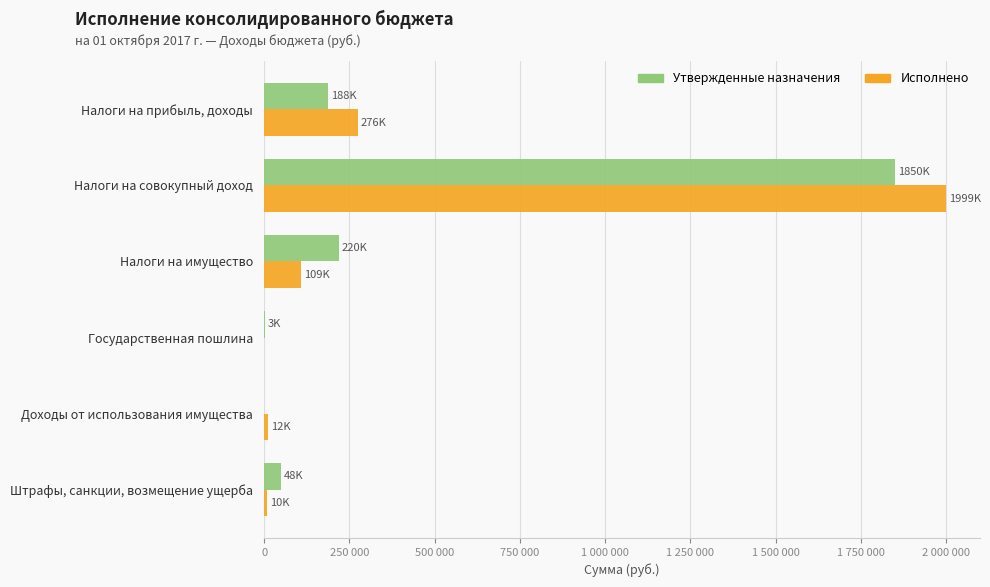

Rank the series by their average value, from highest to lowest.

Исполнено, Утвержденные назначения